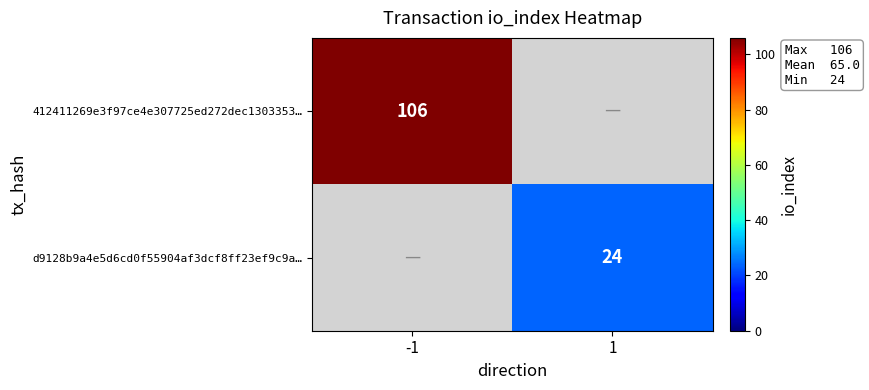

Which has a higher value, 1 or -1?

-1